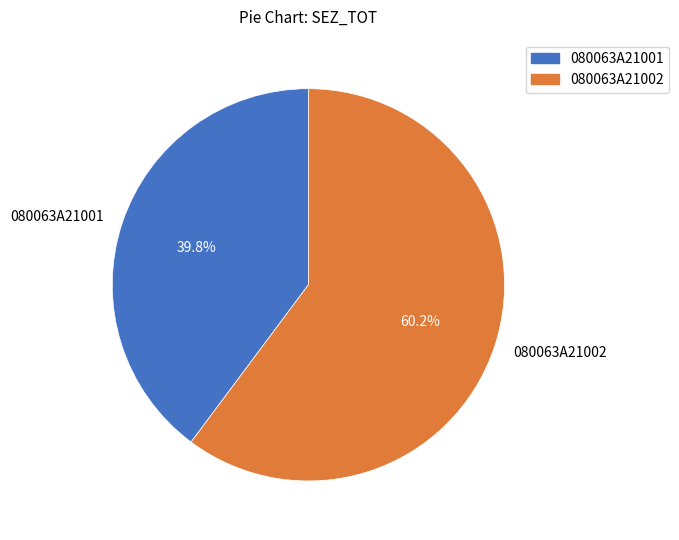

True or false: 080063A21002 accounts for 60% of the total.

True